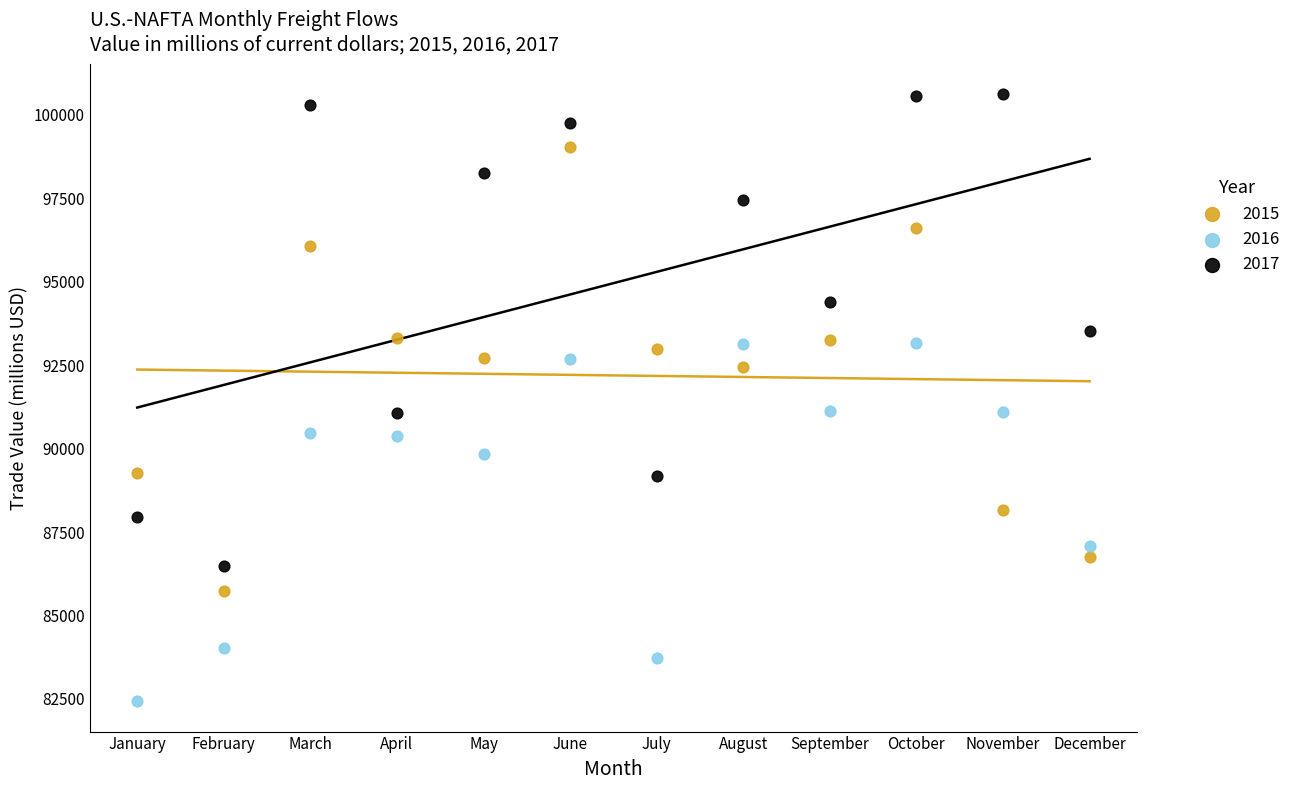

Which series contains the lowest Y value?

2016